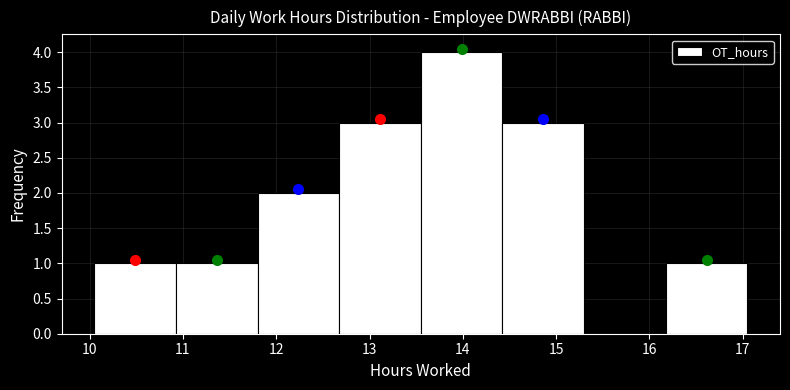

Reading left to right, list every bar in this chart as the range it spans on the x-axis followed by its height. Neither the bar edges nor the heights are printed on the chart, so give them approximately, as read against the axes.

10.1 to 10.9: 1
10.9 to 11.8: 1
11.8 to 12.7: 2
12.7 to 13.6: 3
13.6 to 14.4: 4
14.4 to 15.3: 3
15.3 to 16.2: 0
16.2 to 17.1: 1